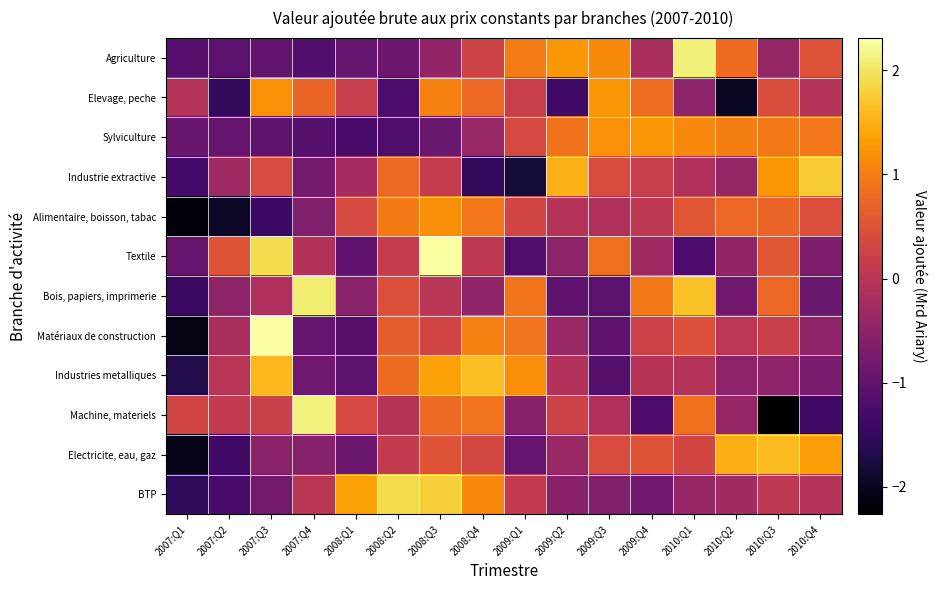

At which category does the chart reach its minimum across all series?

2010:Q3